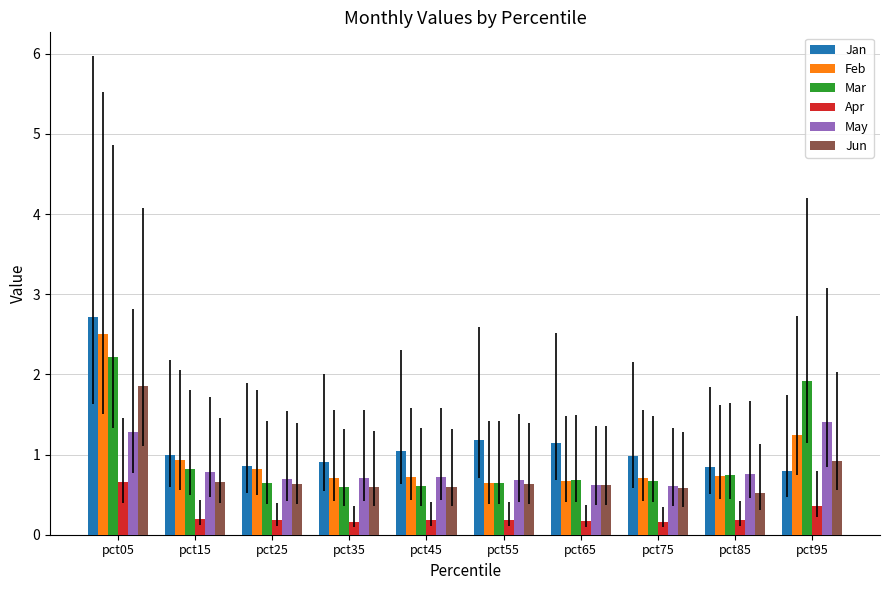

What is the sum of all Mar values?

9.5